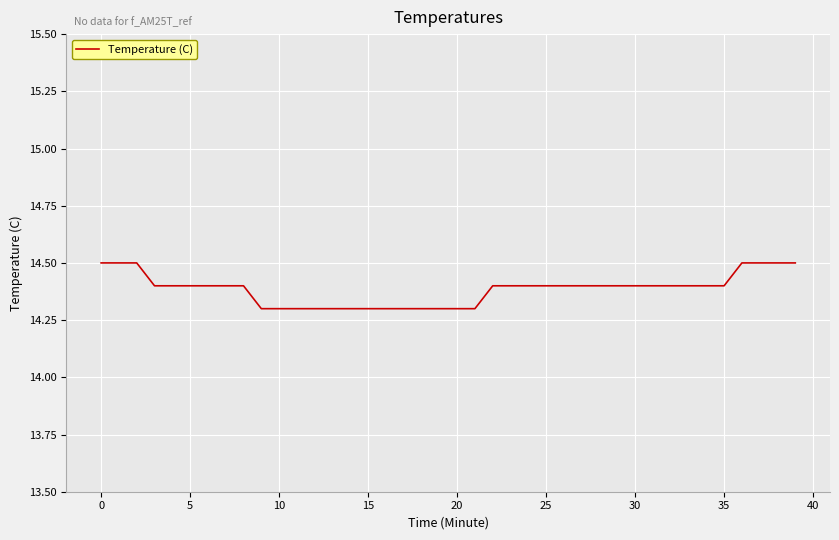

What is the greatest value displayed?

14.5